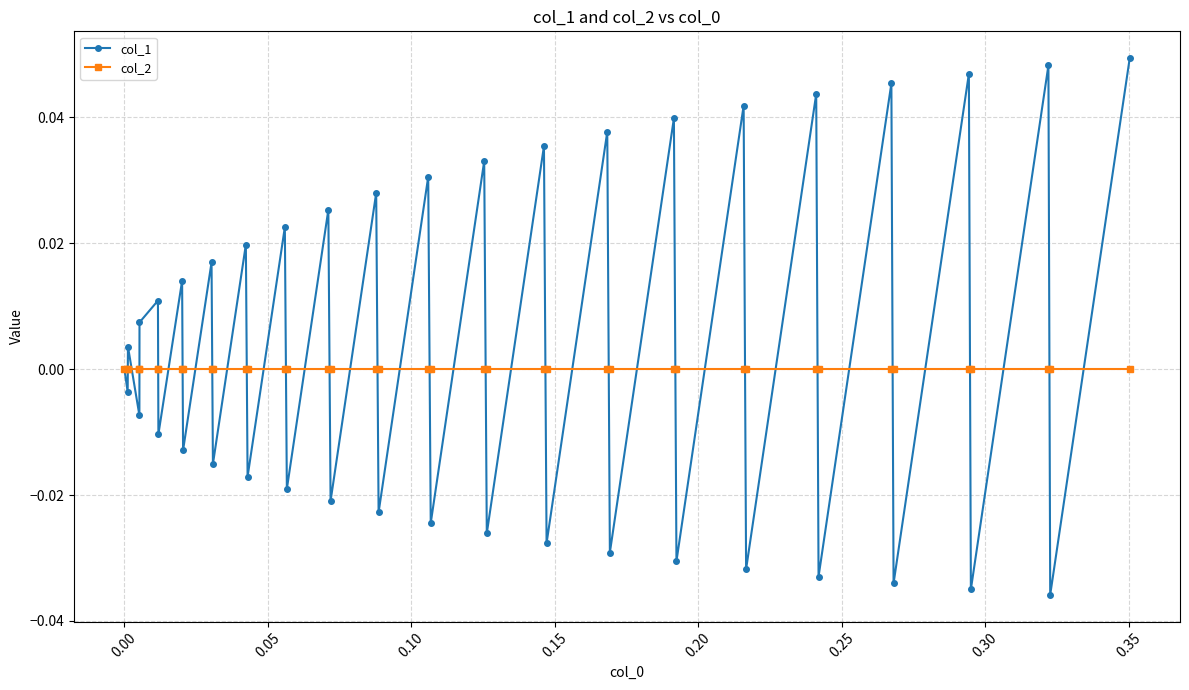

Which series has the largest range (max minus min)?

col_1